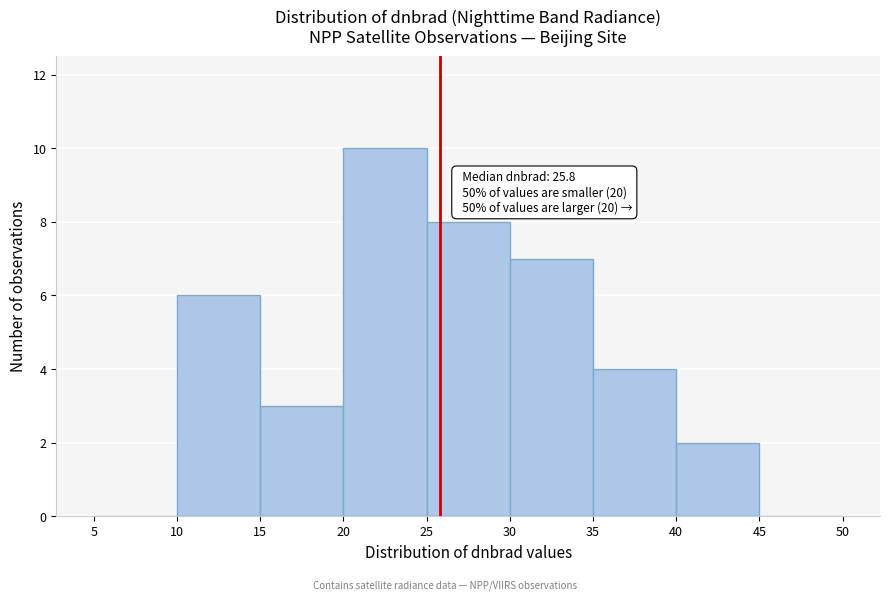

Which range on the x-axis has the tallest bar?

20 to 25